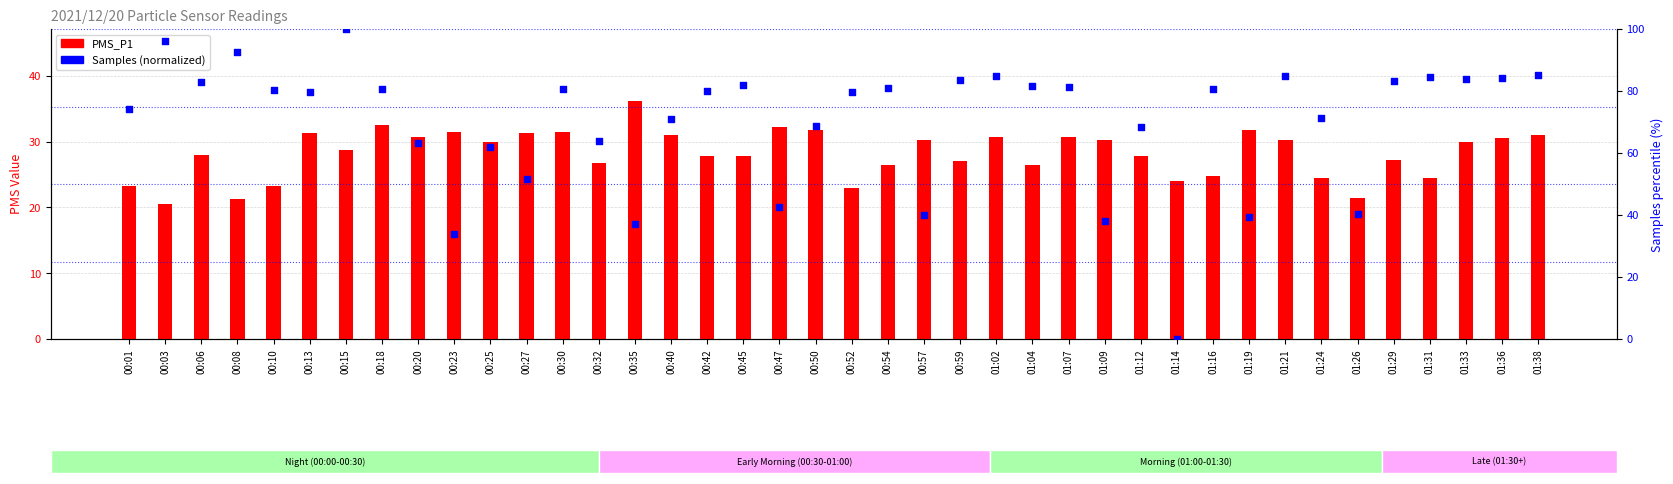

Which series has the largest Y range (max minus min)?

PMS_P2 (normalized)